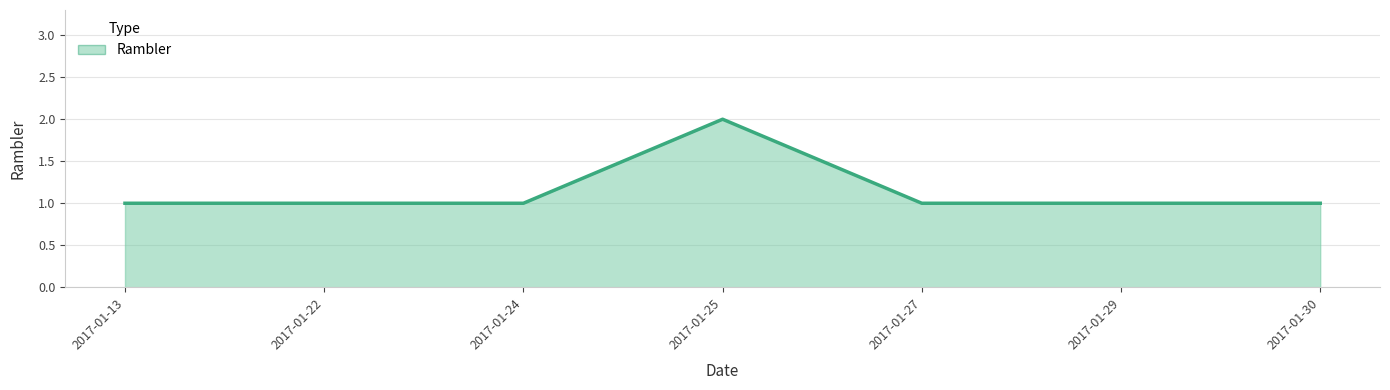

Which category has the highest value across all series?

2017-01-25